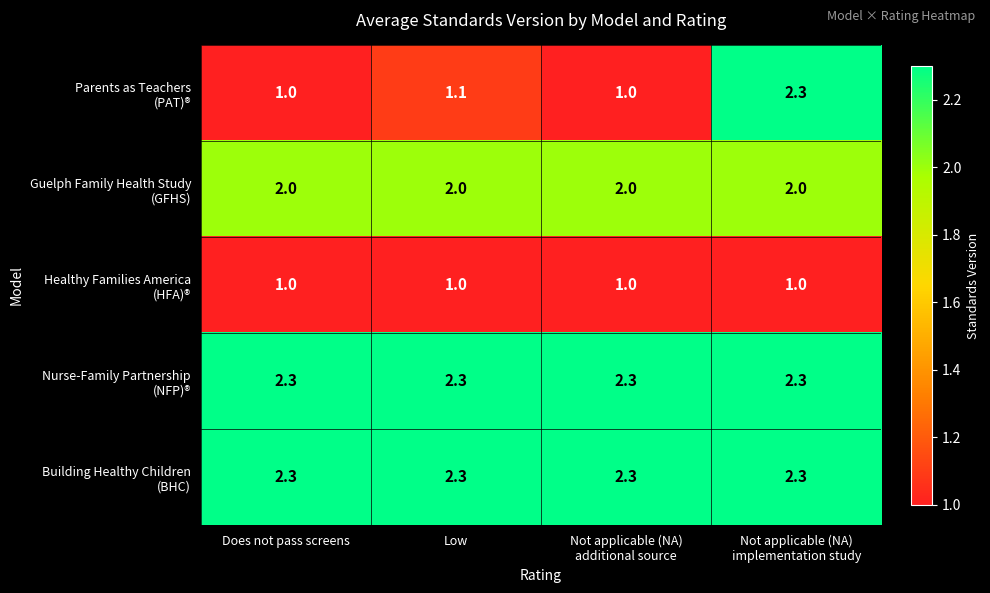

What is the minimum value shown in the chart?

1.0